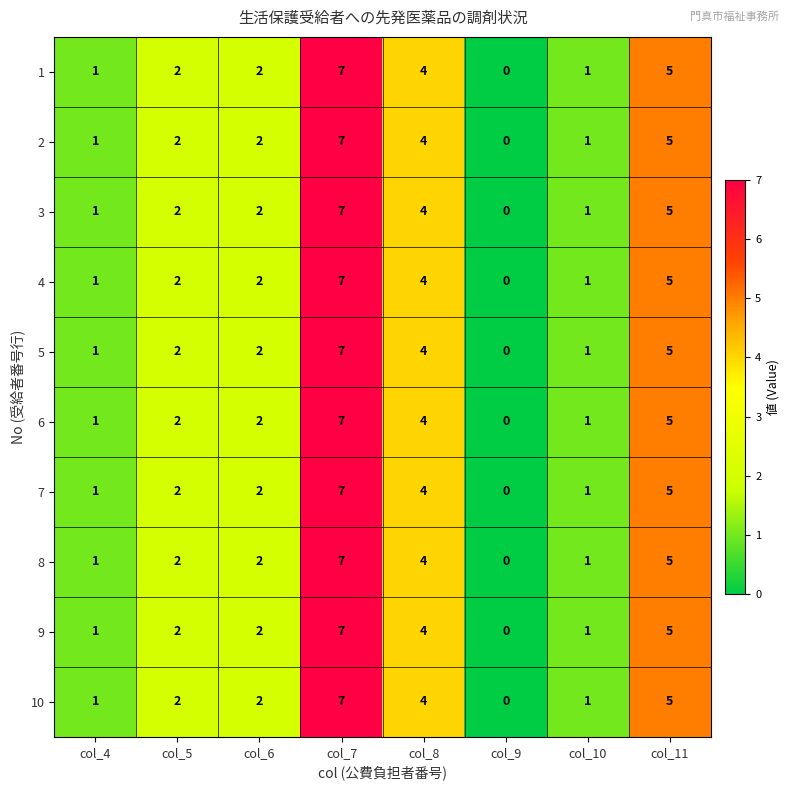

Which label corresponds to the smallest value in the chart?

col_9